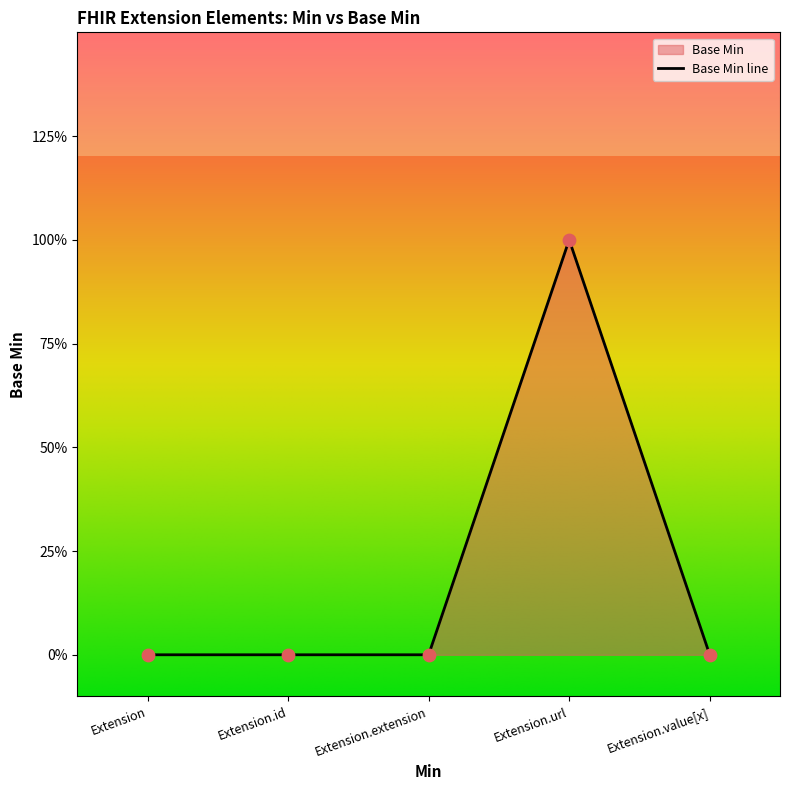

Between Extension.extension and Extension.url, which is larger?

Extension.url